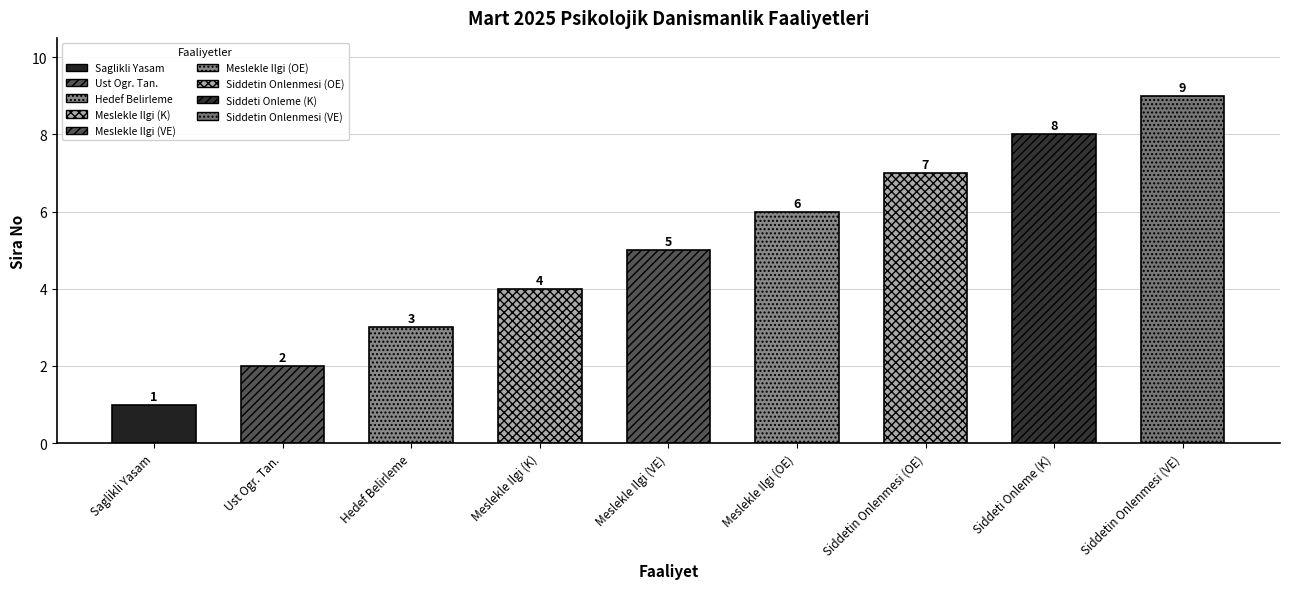

Which has a higher value, 5 or 2?

5